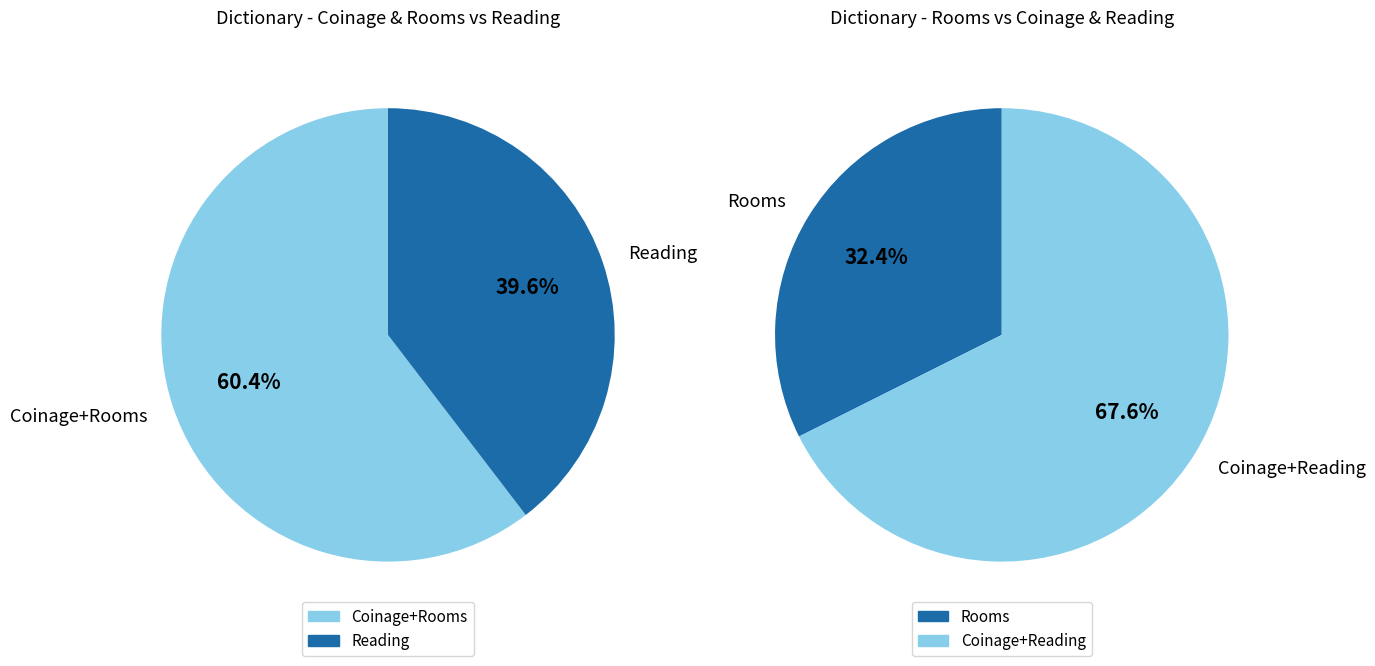

True or false: Rooms accounts for 82% of the total.

False